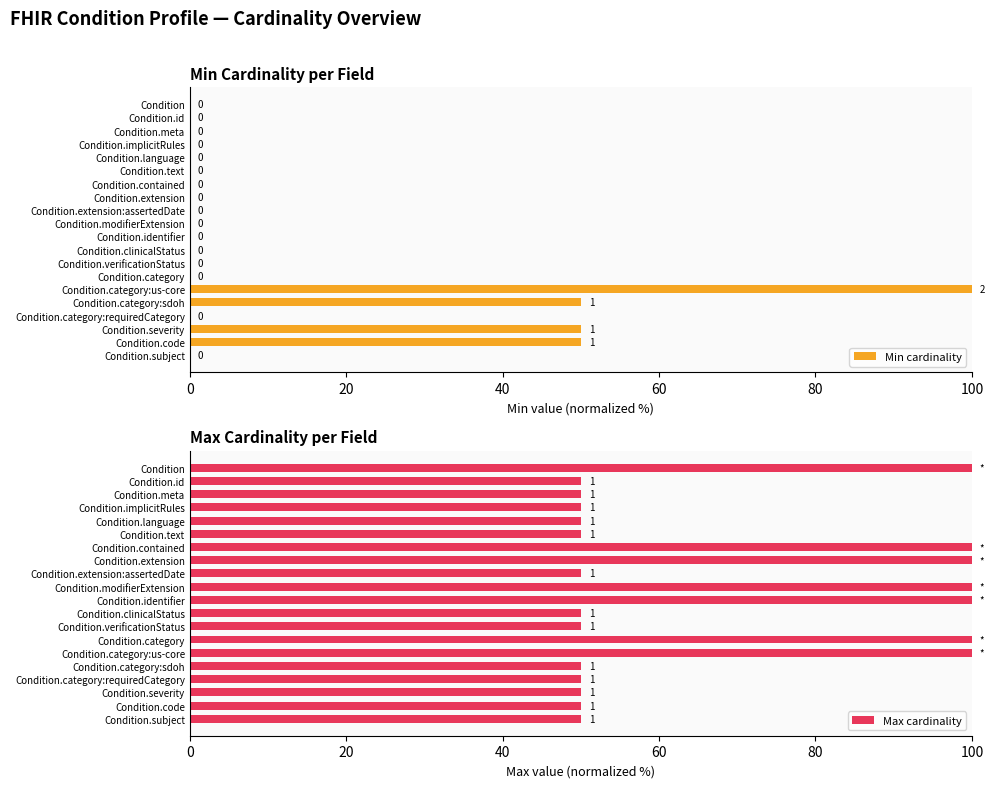

How many values in the Min cardinality series exceed 0?

4